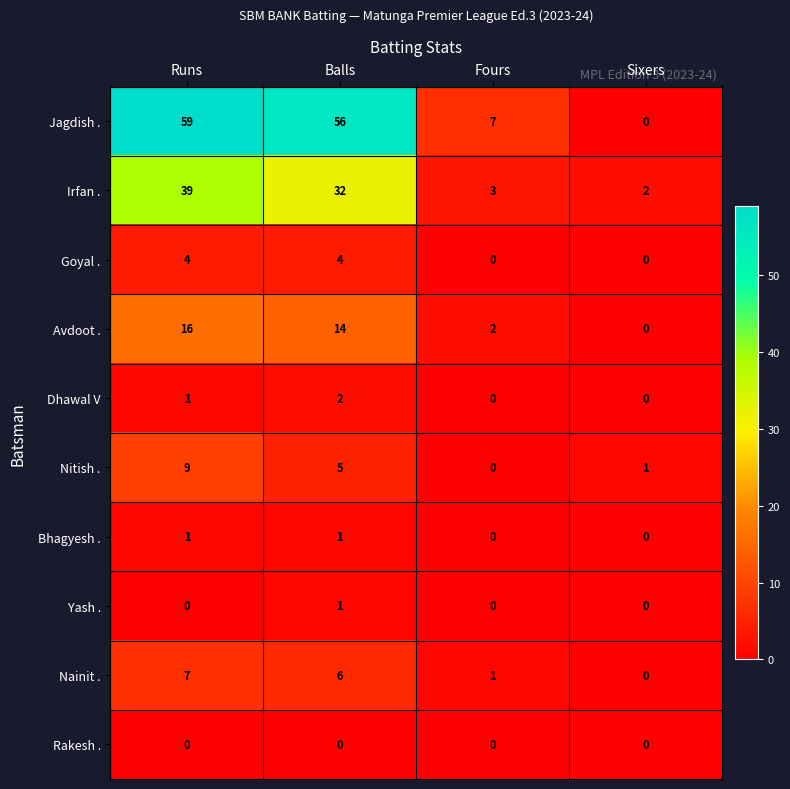

What is the difference between the highest and lowest values at Fours?

7